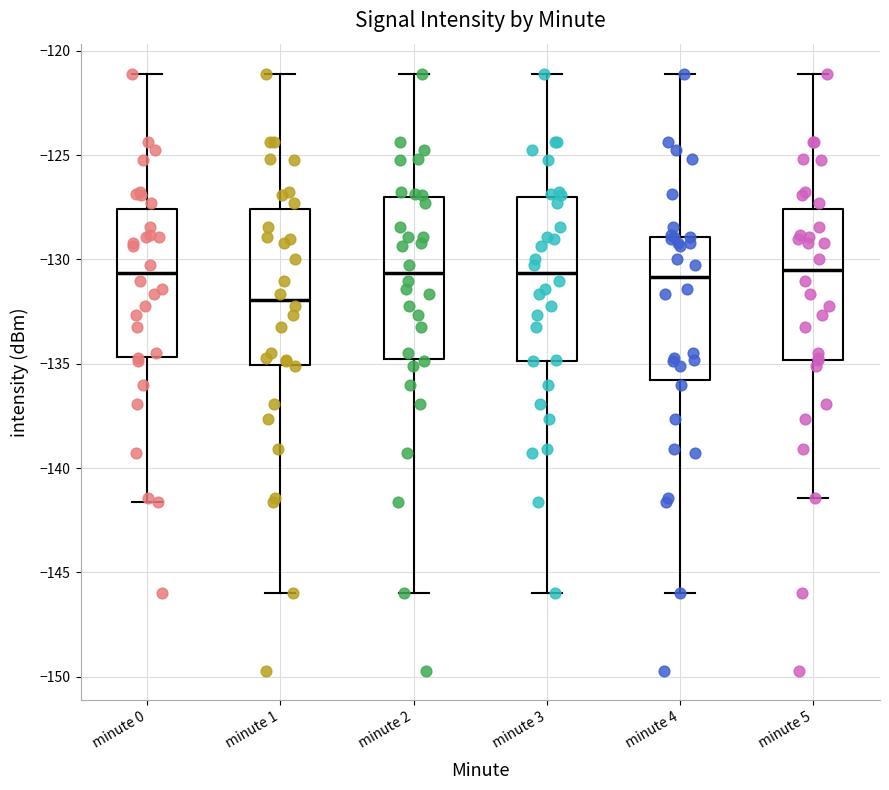

Which box's median line is the lowest?

minute 1